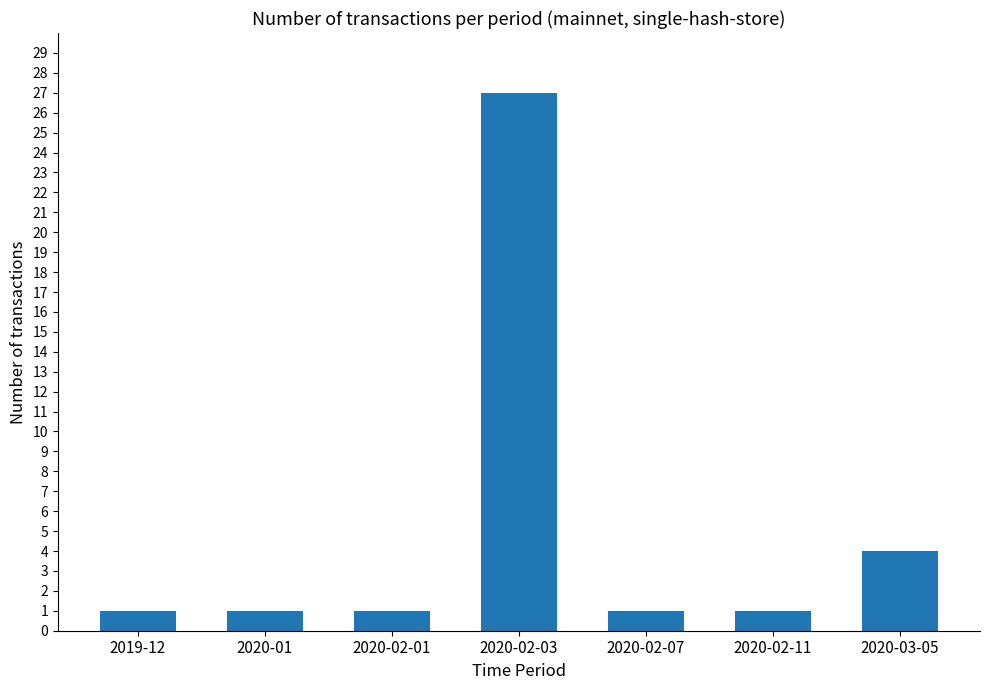

How many categories are shown in the chart?

7